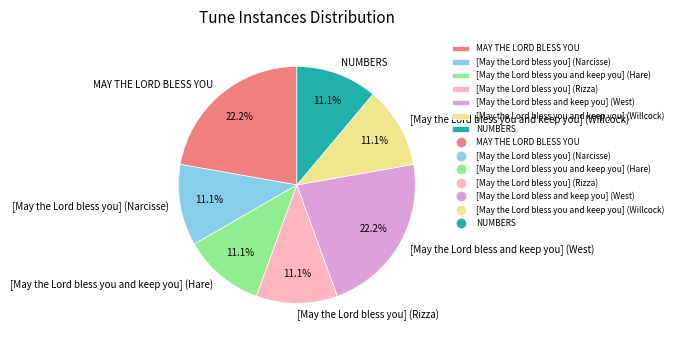

To the nearest percent, what is the difference between the largest and smallest slice percentages?

11%